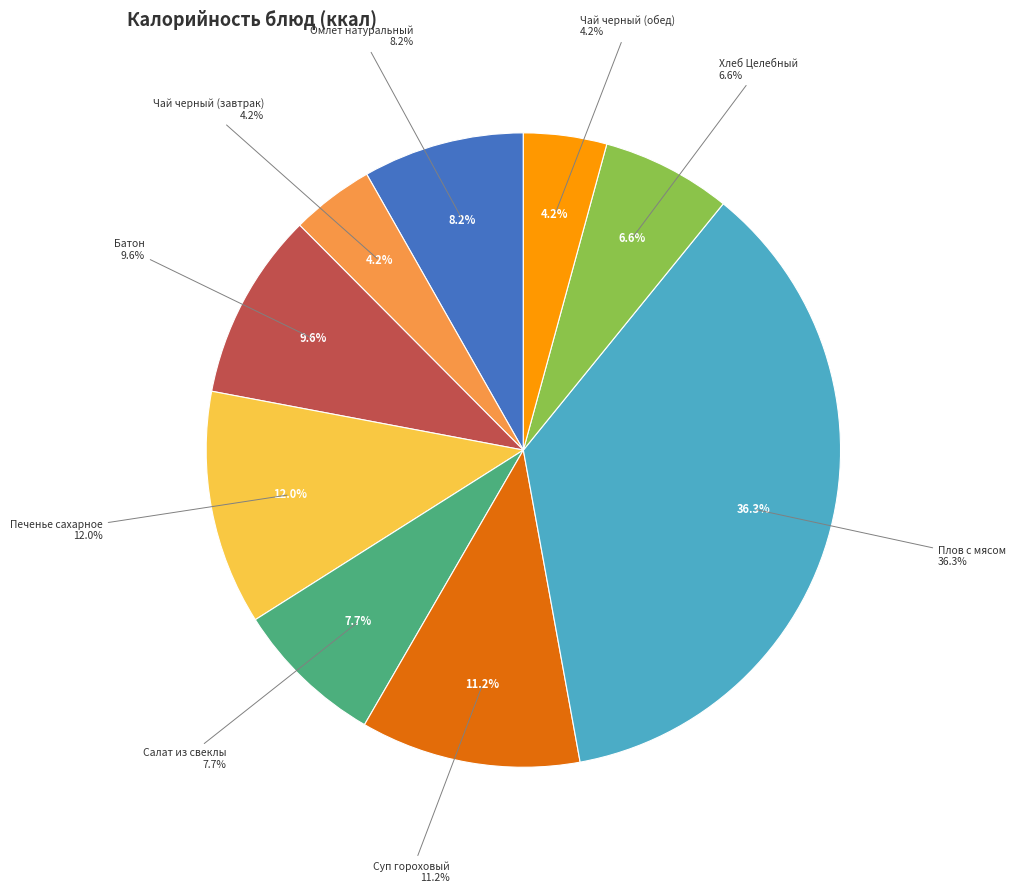

What is the smallest slice in the pie chart?

Чай черный (завтрак)